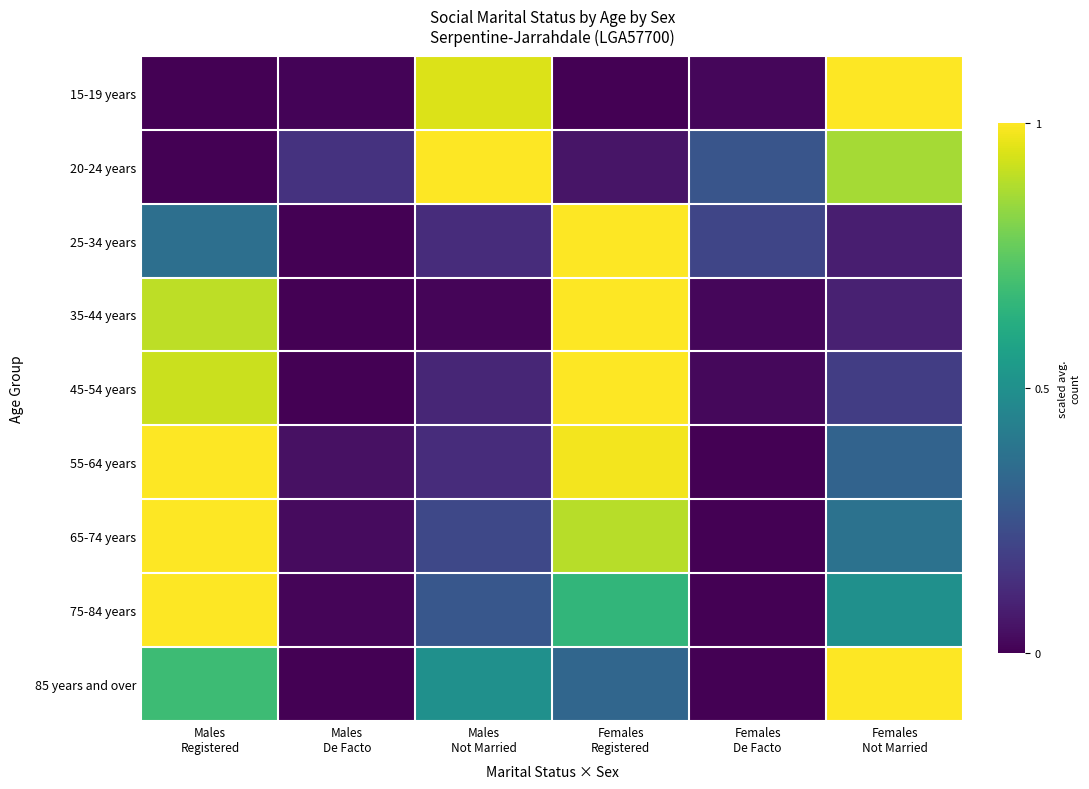

Reading left to right, what are all the values shown in this chart?

15-19 years: Males
Registered=0.0	Males
De Facto=0.0	Males
Not Married=0.9	Females
Registered=0.0	Females
De Facto=0.0	Females
Not Married=1.0
20-24 years: Males
Registered=0.0	Males
De Facto=0.1	Males
Not Married=1.0	Females
Registered=0.1	Females
De Facto=0.3	Females
Not Married=0.9
25-34 years: Males
Registered=0.4	Males
De Facto=0.0	Males
Not Married=0.1	Females
Registered=1.0	Females
De Facto=0.2	Females
Not Married=0.1
35-44 years: Males
Registered=0.9	Males
De Facto=0.0	Males
Not Married=0.0	Females
Registered=1.0	Females
De Facto=0.0	Females
Not Married=0.1
45-54 years: Males
Registered=0.9	Males
De Facto=0.0	Males
Not Married=0.1	Females
Registered=1.0	Females
De Facto=0.0	Females
Not Married=0.2
55-64 years: Males
Registered=1.0	Males
De Facto=0.0	Males
Not Married=0.1	Females
Registered=1.0	Females
De Facto=0.0	Females
Not Married=0.3
65-74 years: Males
Registered=1.0	Males
De Facto=0.0	Males
Not Married=0.2	Females
Registered=0.9	Females
De Facto=0.0	Females
Not Married=0.4
75-84 years: Males
Registered=1.0	Males
De Facto=0.0	Males
Not Married=0.3	Females
Registered=0.7	Females
De Facto=0.0	Females
Not Married=0.5
85 years and over: Males
Registered=0.7	Males
De Facto=0.0	Males
Not Married=0.5	Females
Registered=0.3	Females
De Facto=0.0	Females
Not Married=1.0